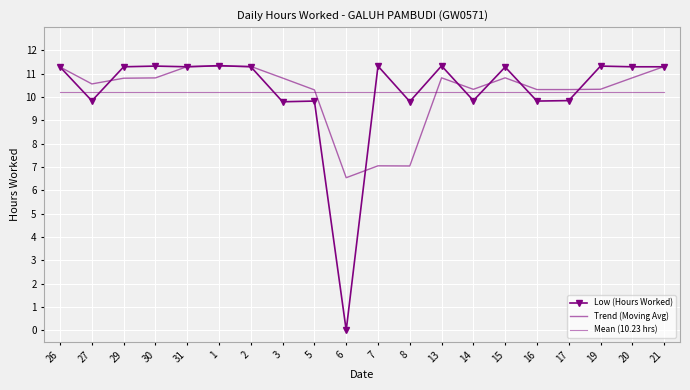

At which category does Trend (Moving Avg) reach its first local valley?

27